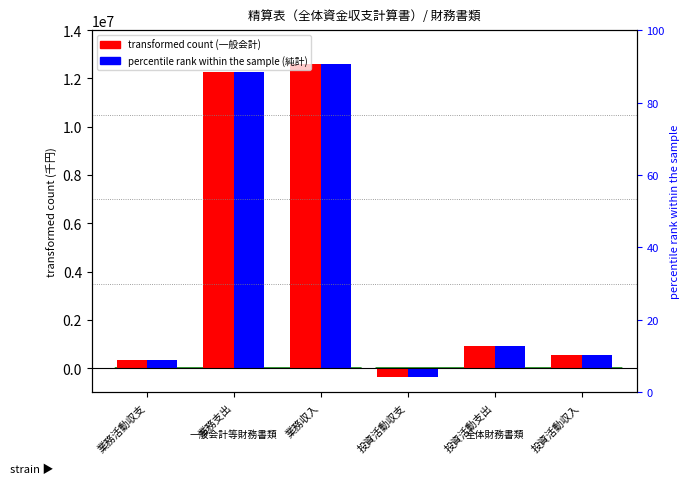

At how many categories does at least one series exceed 1451171?

2